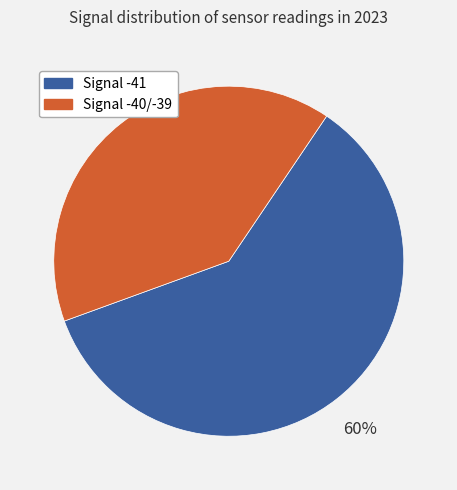

To the nearest percent, what is the difference between the largest and smallest slice percentages?

20%